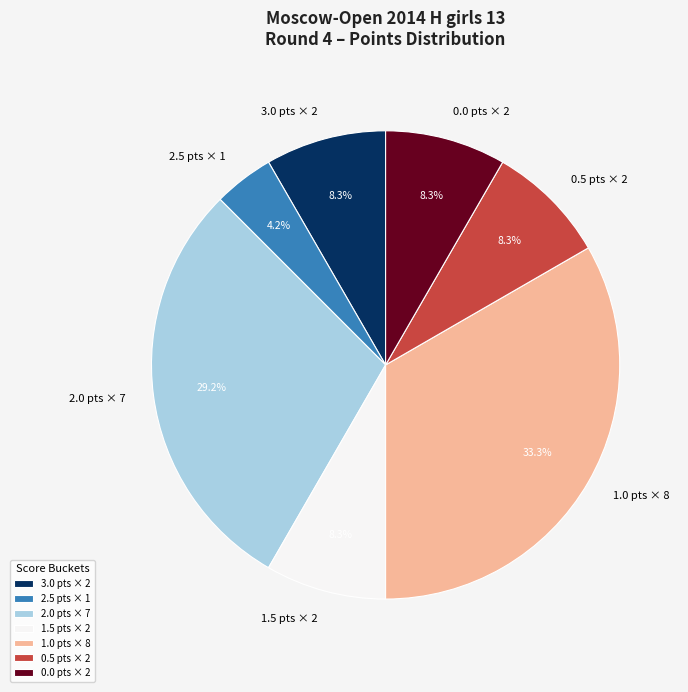

What portion of the pie excludes 3.0 pts × 2?

91.7%